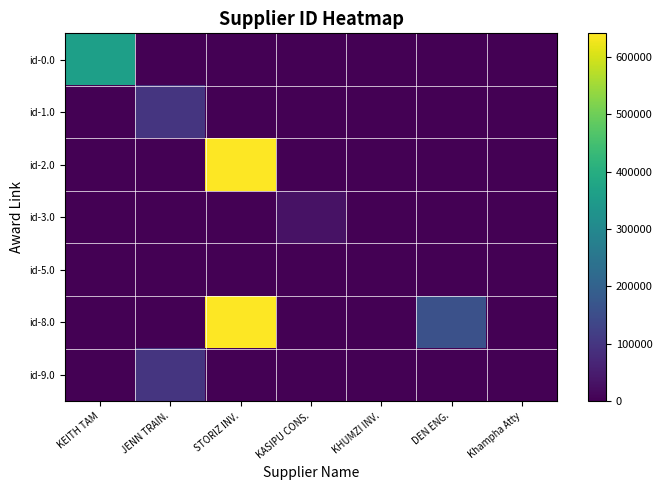

Reading left to right, list all the values displayed in this chart.

id-0.0: KEITH TAM=362850	JENN TRAIN.=0	STORIZ INV.=0	KASIPU CONS.=0	KHUMZI INV.=0	DEN ENG.=0	Khampha Atty=0
id-1.0: KEITH TAM=0	JENN TRAIN.=98096	STORIZ INV.=0	KASIPU CONS.=0	KHUMZI INV.=0	DEN ENG.=0	Khampha Atty=0
id-2.0: KEITH TAM=0	JENN TRAIN.=0	STORIZ INV.=640789	KASIPU CONS.=0	KHUMZI INV.=0	DEN ENG.=0	Khampha Atty=0
id-3.0: KEITH TAM=0	JENN TRAIN.=0	STORIZ INV.=0	KASIPU CONS.=32099	KHUMZI INV.=0	DEN ENG.=0	Khampha Atty=0
id-5.0: KEITH TAM=0	JENN TRAIN.=0	STORIZ INV.=0	KASIPU CONS.=0	KHUMZI INV.=787	DEN ENG.=0	Khampha Atty=0
id-8.0: KEITH TAM=0	JENN TRAIN.=0	STORIZ INV.=640789	KASIPU CONS.=0	KHUMZI INV.=0	DEN ENG.=157770	Khampha Atty=0
id-9.0: KEITH TAM=0	JENN TRAIN.=98096	STORIZ INV.=0	KASIPU CONS.=0	KHUMZI INV.=0	DEN ENG.=0	Khampha Atty=0